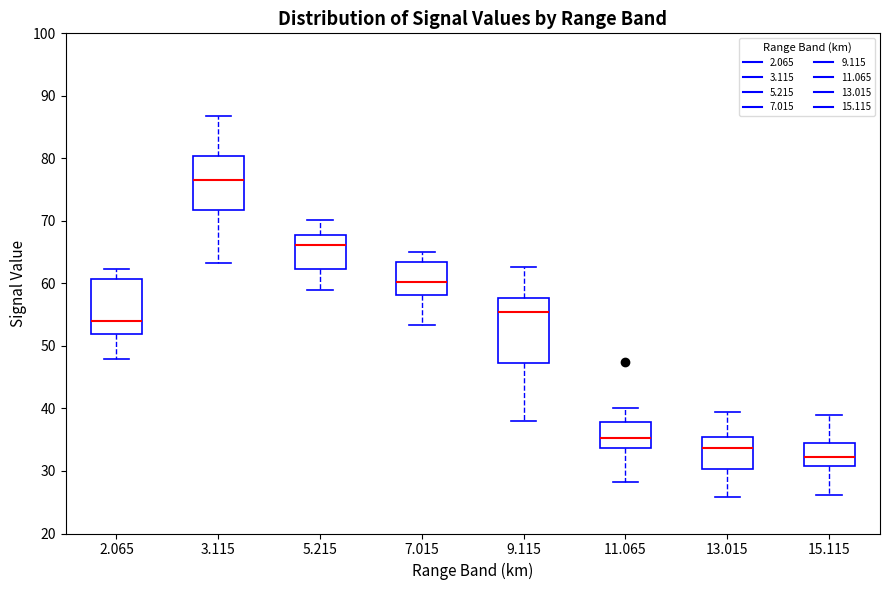

Reading left to right, transcribe this box plot: for each box, give where its median line is, the range the box spans, and where its two whiskers end, as read against the y-axis. The values are not printed on the chart, so give them approximately, as read against the axis.

2.065: median 54, box 52 to 61, whiskers 48 to 62
3.115: median 77, box 72 to 80, whiskers 63 to 87
5.215: median 66, box 62 to 68, whiskers 59 to 70
7.015: median 60, box 58 to 63, whiskers 53 to 65
9.115: median 55, box 47 to 58, whiskers 38 to 63
11.065: median 35, box 34 to 38, whiskers 28 to 40
13.015: median 34, box 30 to 35, whiskers 26 to 39
15.115: median 32, box 31 to 34, whiskers 26 to 39